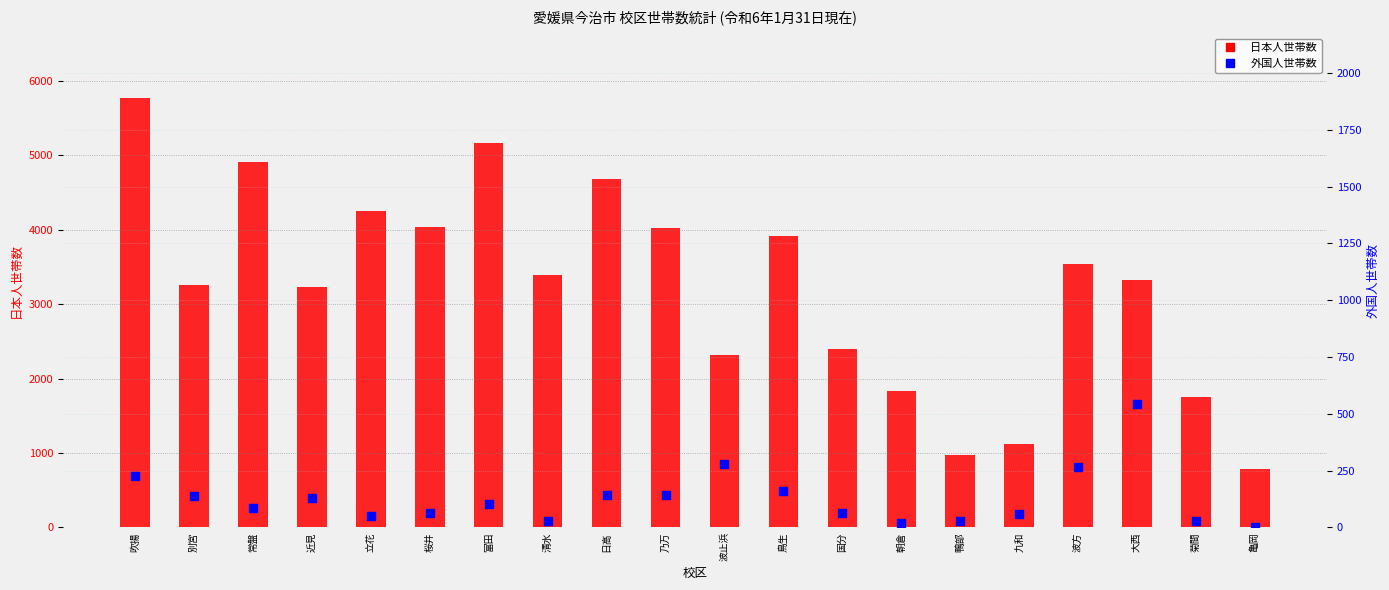

At how many categories does at least one series exceed 2507?

13